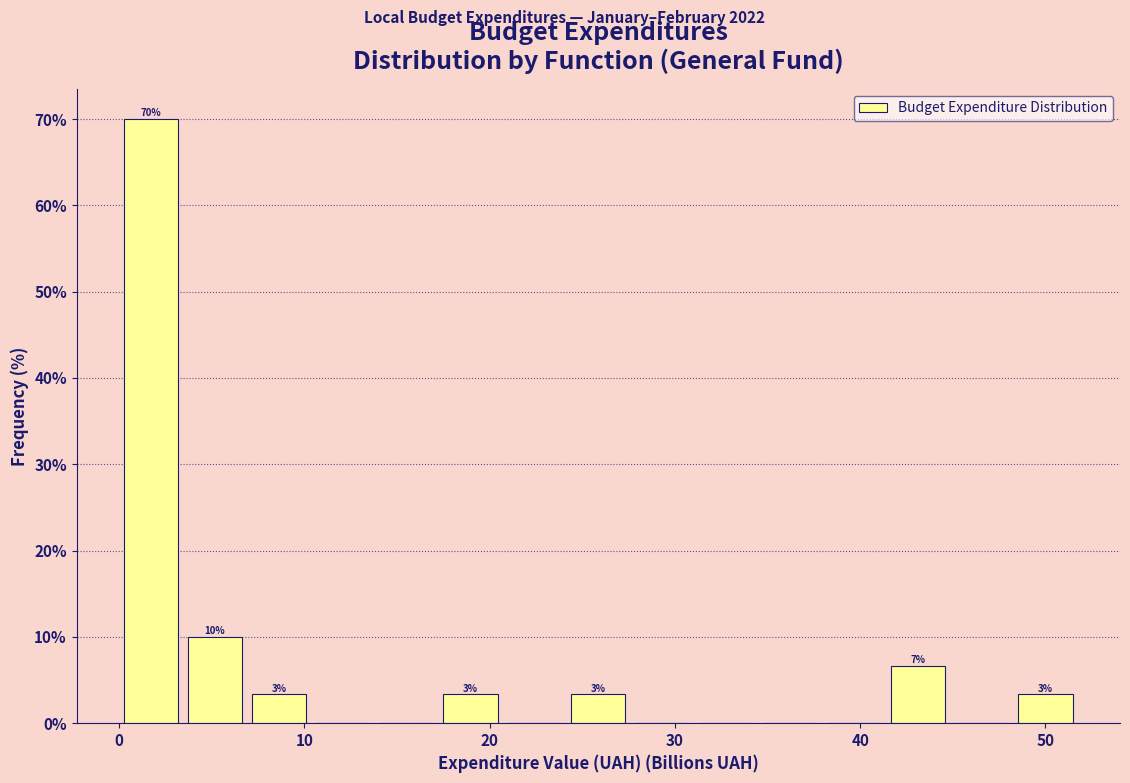

Read against the x-axis, roughly where is the centre of the tallest bar?

2